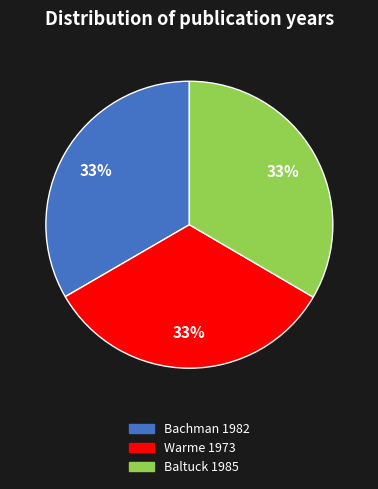

Is there a majority slice in this chart?

No